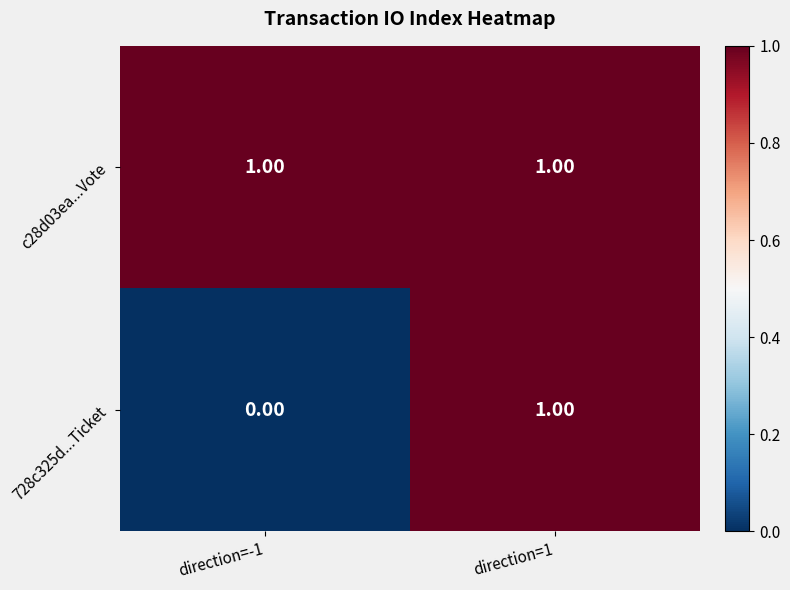

At direction=-1, list the series in order from largest to smallest.

c28d03ea...Vote, 728c325d...Ticket